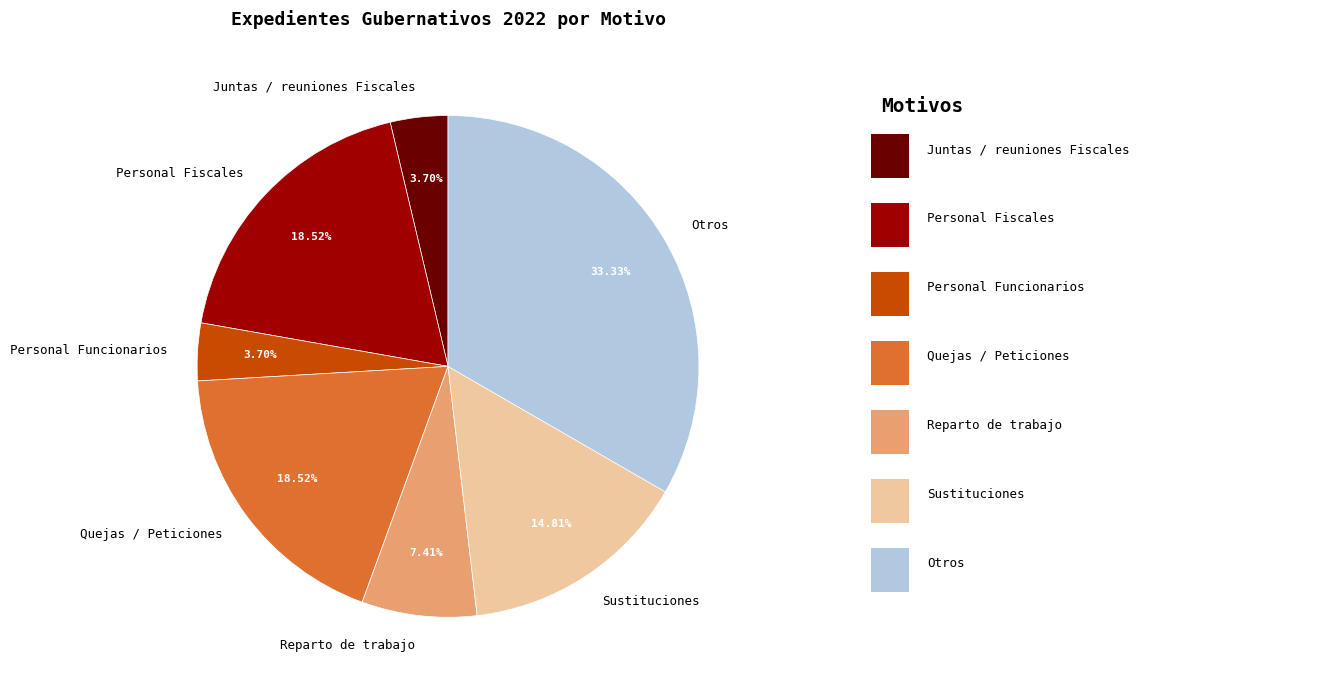

What is the largest slice in the pie chart?

Otros